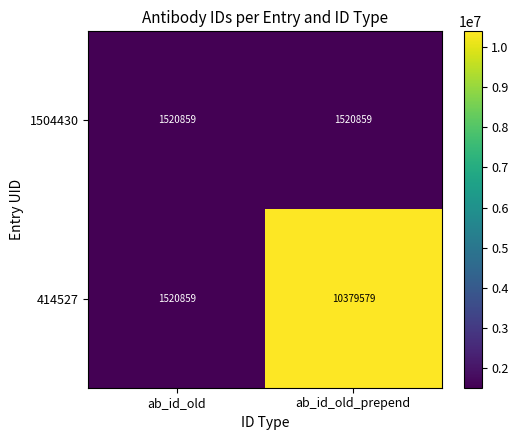

Reading right to left, list all the values displayed in this chart.

1504430: 1520859	1520859
414527: 10379579	1520859